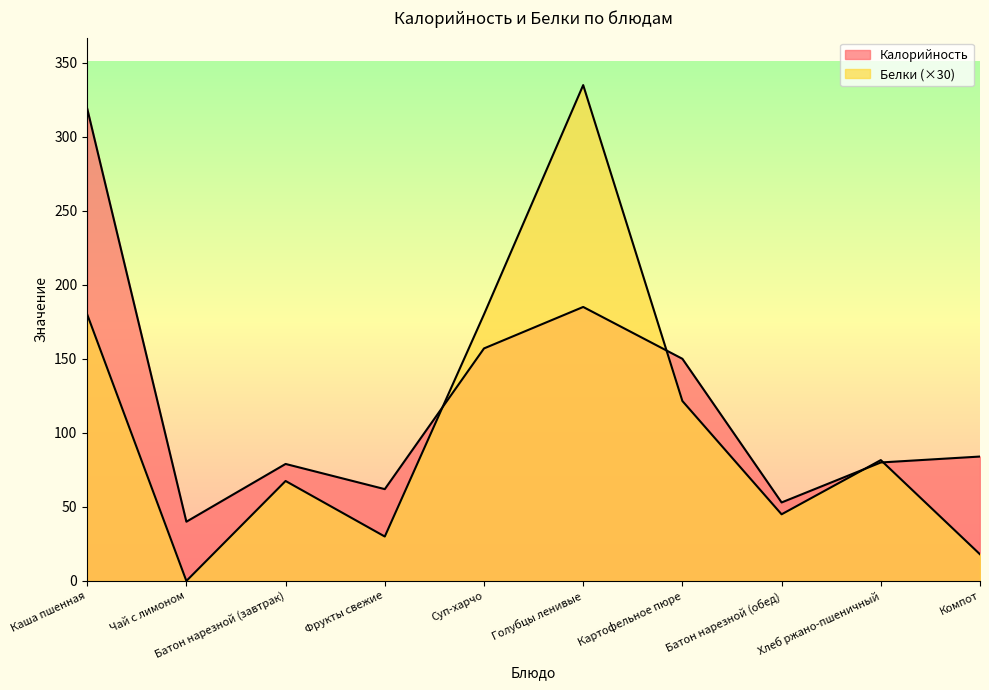

What is the greatest value displayed?

334.8